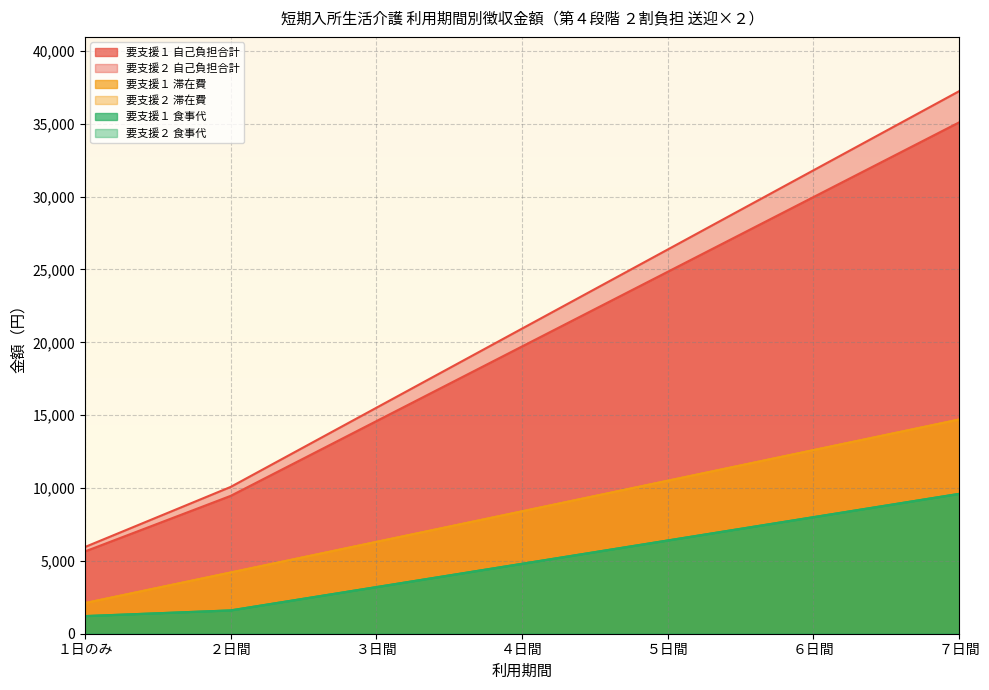

List the series in order of their peak value, lowest first.

要支援１ 食事代, 要支援２ 食事代, 要支援１ 滞在費, 要支援２ 滞在費, 要支援１ 自己負担合計, 要支援２ 自己負担合計